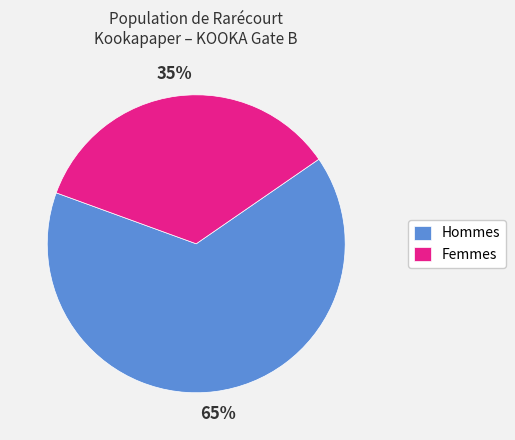

True or false: Femmes accounts for 35% of the total.

True